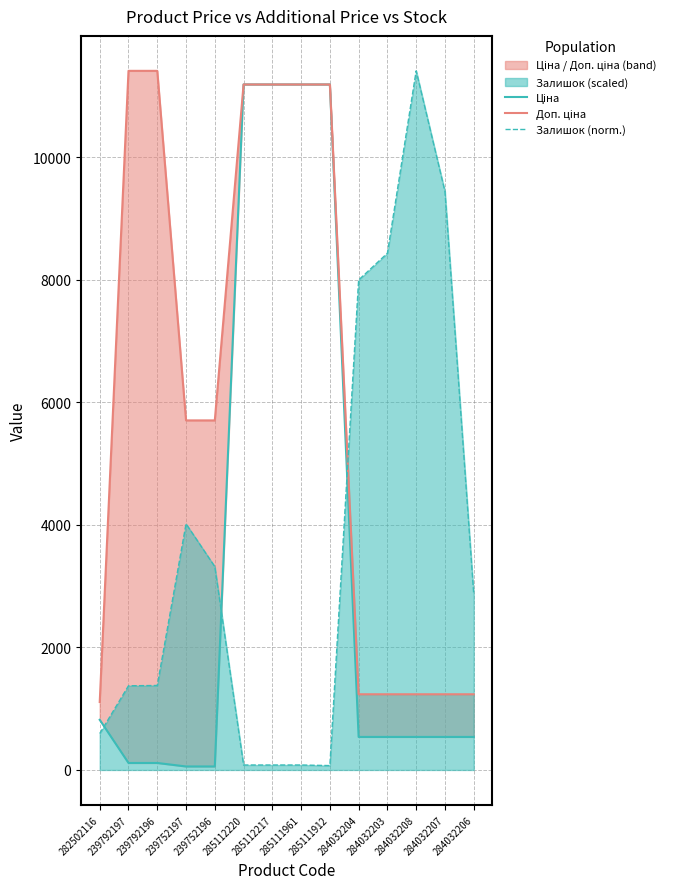

What is the greatest value displayed?

11410.0